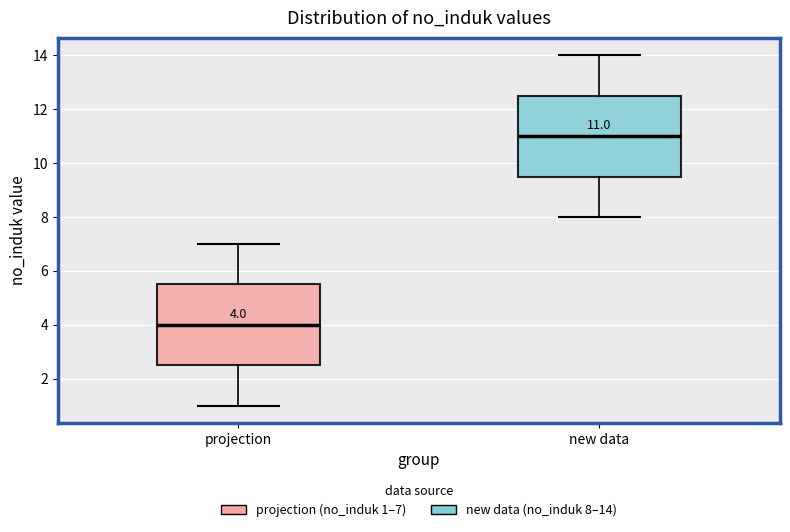

Which box's median line is the highest?

new data